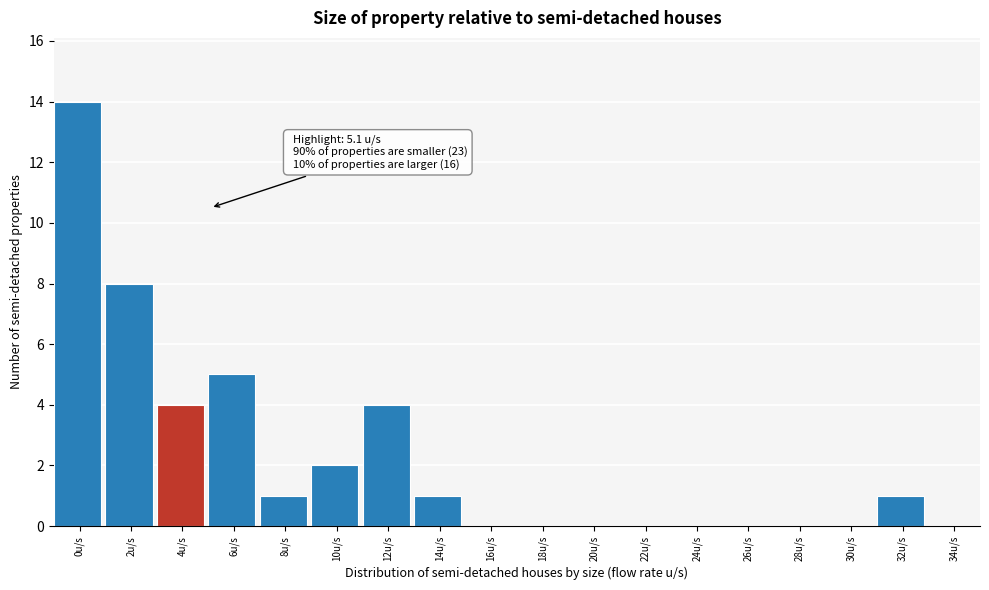

Reading right to left, what are all the values shown in this chart?

34u/s=0	32u/s=1	30u/s=0	28u/s=0	26u/s=0	24u/s=0	22u/s=0	20u/s=0	18u/s=0	16u/s=0	14u/s=1	12u/s=4	10u/s=2	8u/s=1	6u/s=5	4u/s=4	2u/s=8	0u/s=14